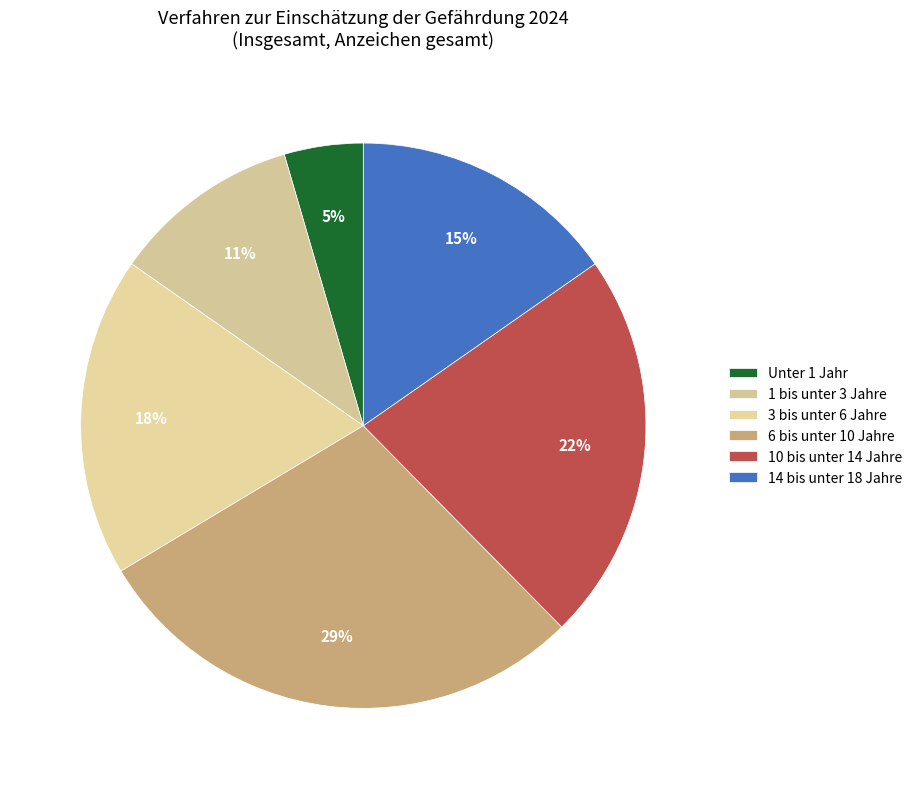

Combined, do 14 bis unter 18 Jahre and 10 bis unter 14 Jahre account for over 50%?

No